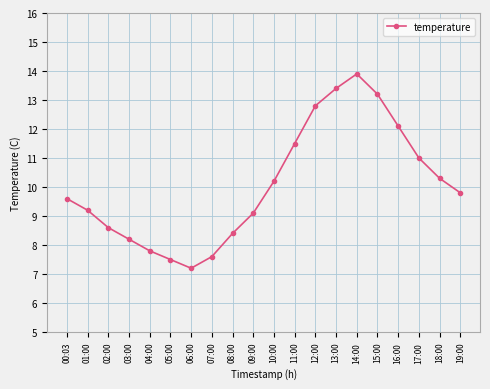

True or false: the data shows 4.9 at 09:00.

False